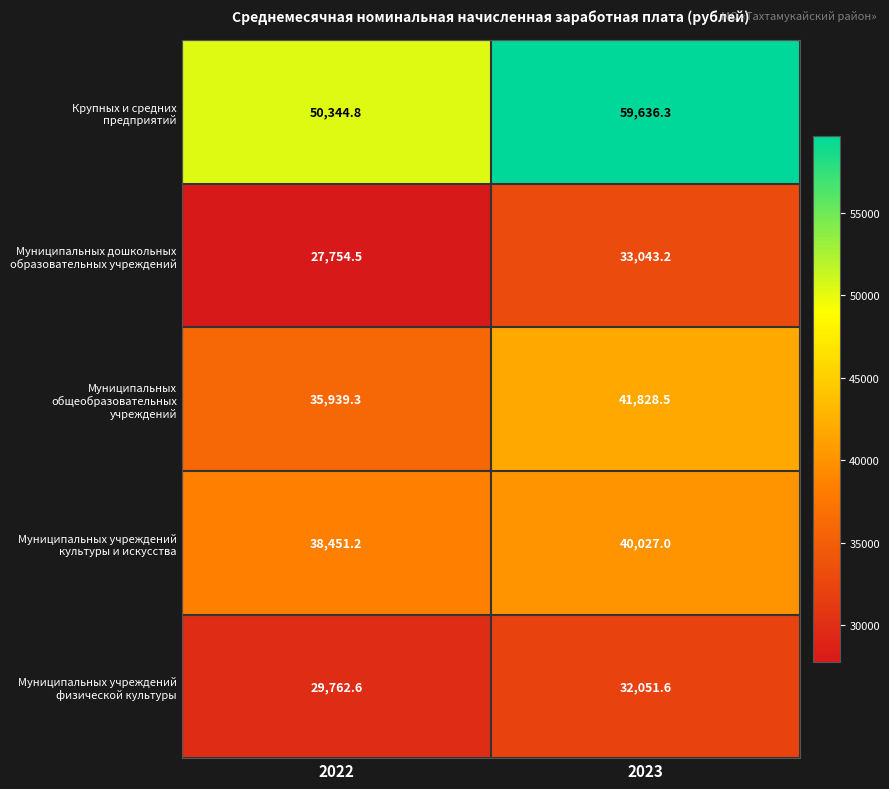

What is the difference between the highest and lowest values at 2023?

27584.7